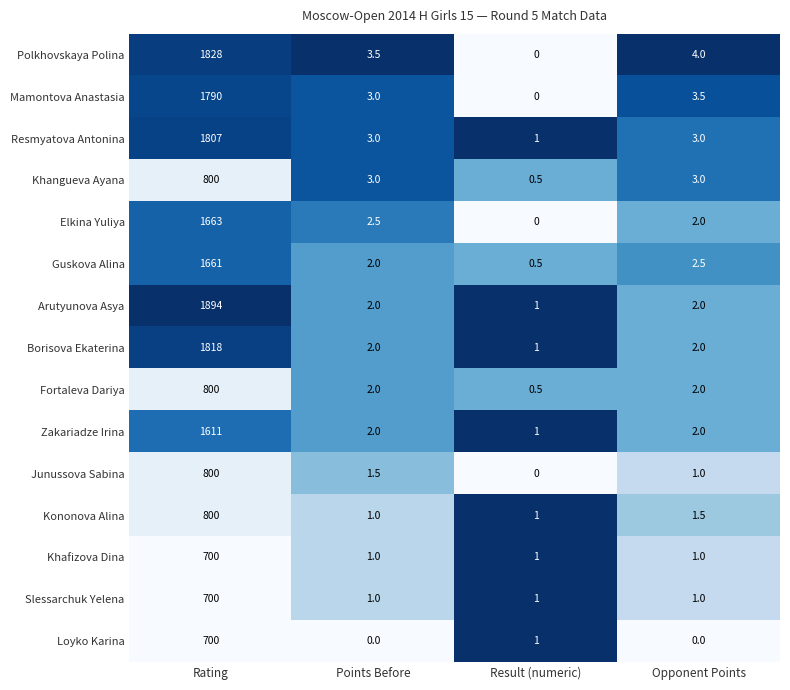

What is the difference between the maximum and minimum values in the Zakariadze Irina series?

1610.0